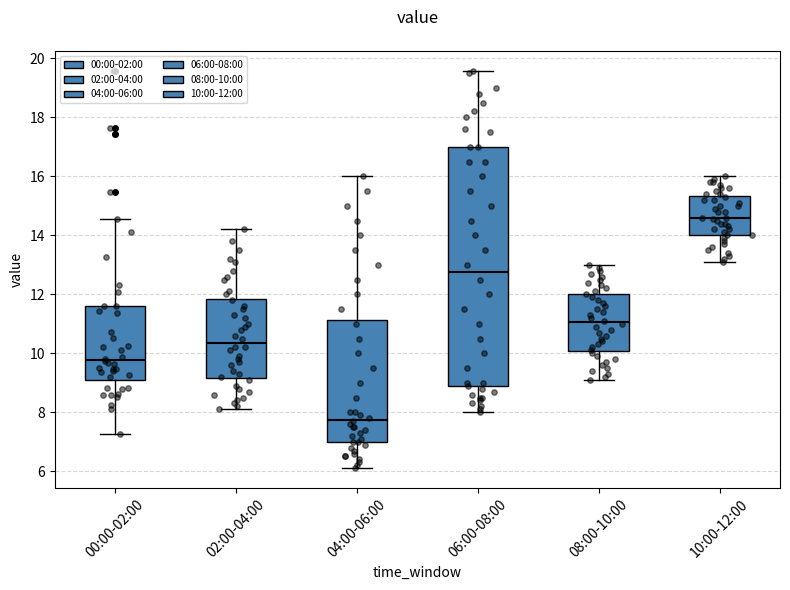

Which box is the tallest, from its lower edge to its upper edge?

06:00-08:00